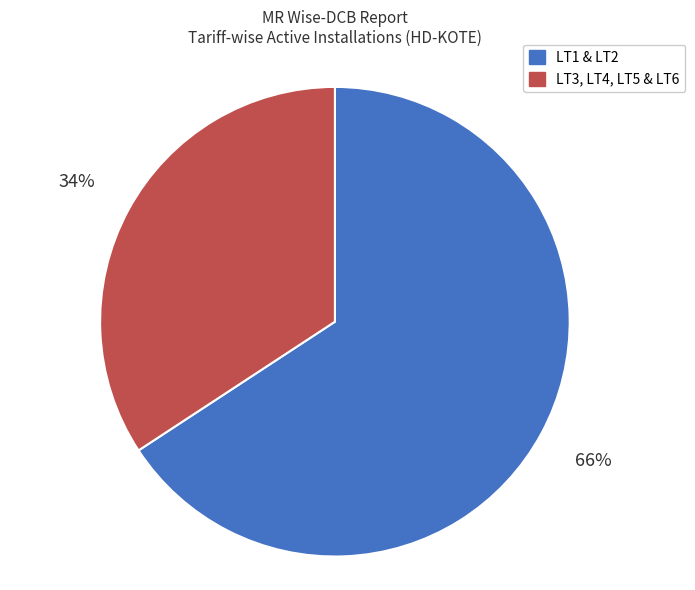

To the nearest percent, what is the difference between the largest and smallest slice percentages?

32%